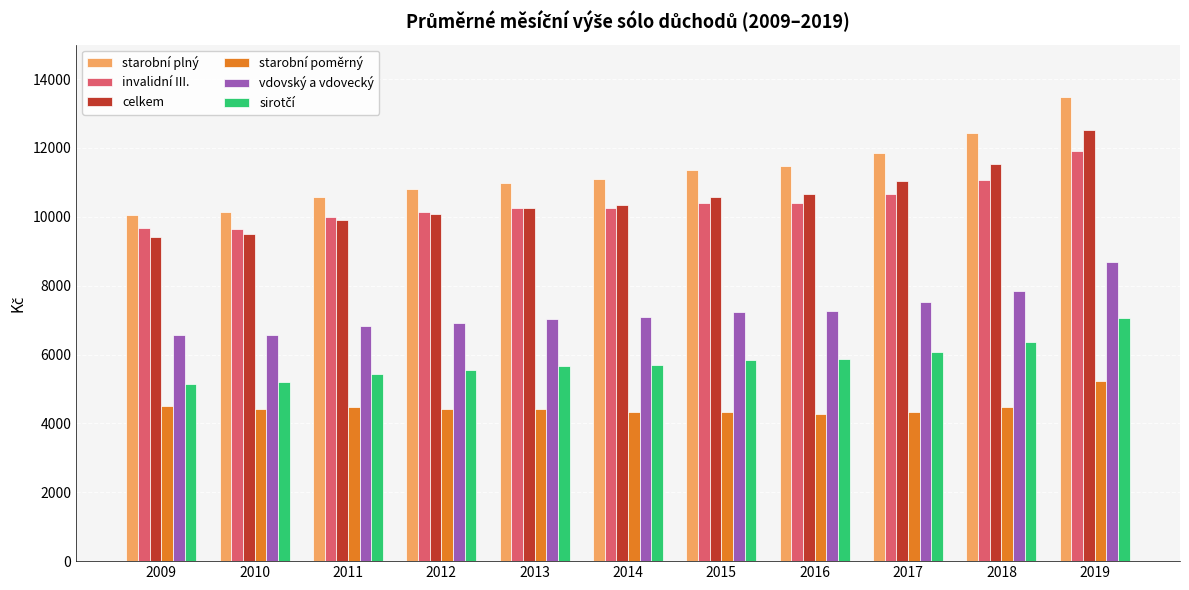

The value of celkem at 2010 is 13933.1. True or false?

False